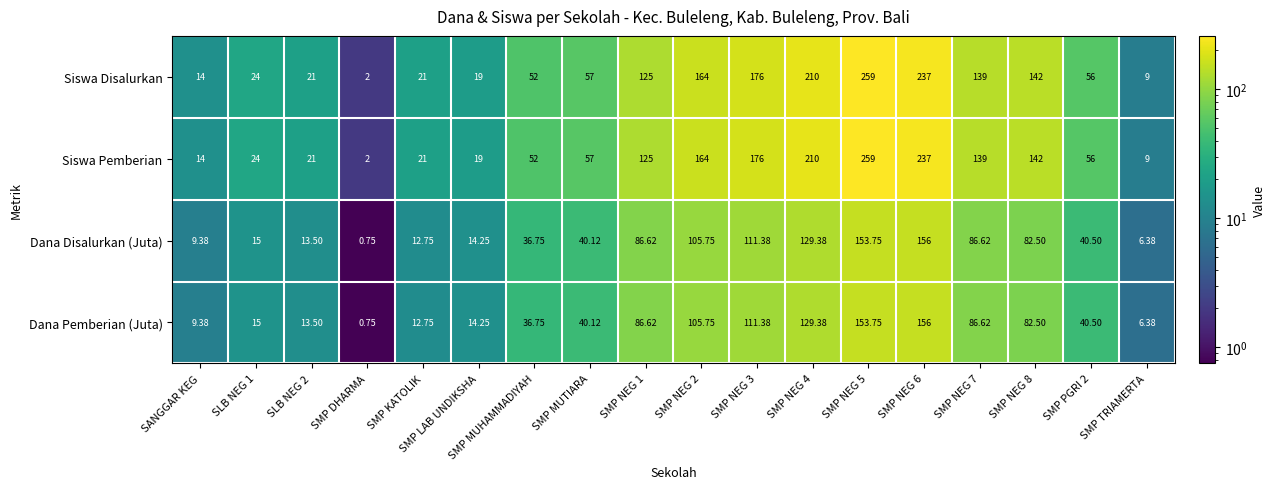

At which label does Dana Disalurkan (Juta) first exceed 40?

SMP MUTIARA